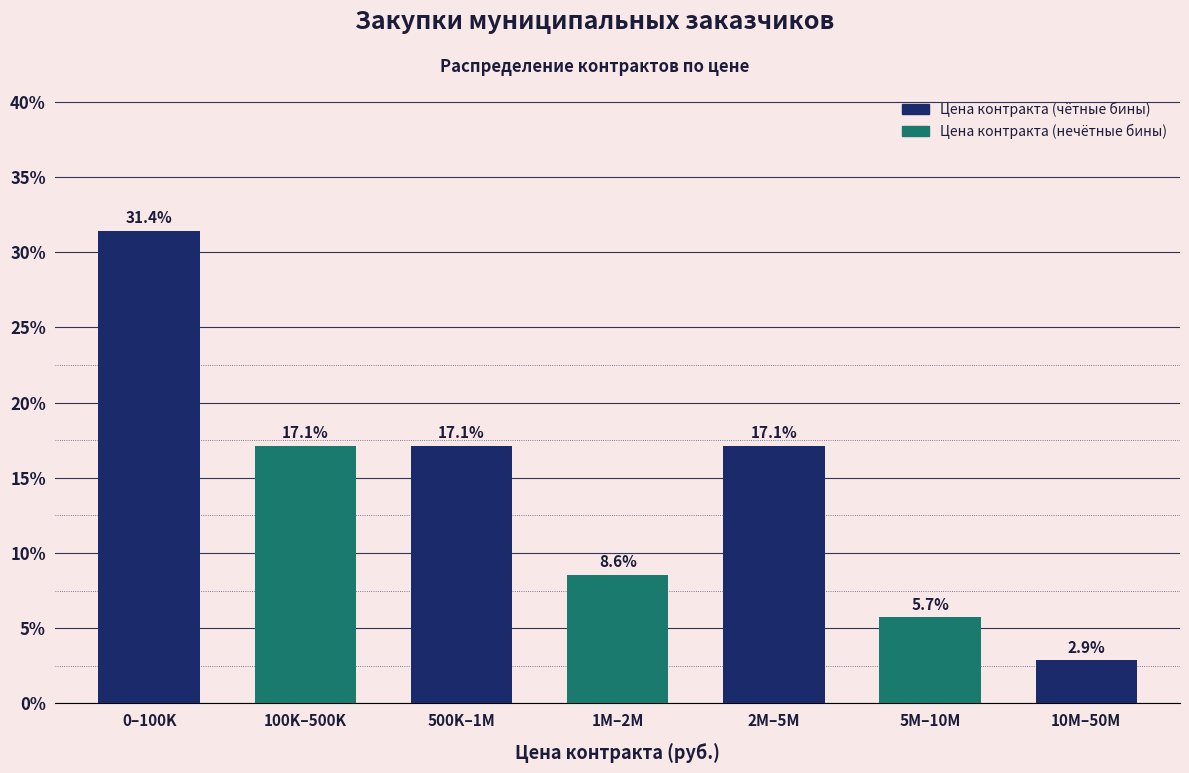

Reading left to right, extract all data points from this chart.

0–100K=31.4	100K–500K=17.1	500K–1M=17.1	1M–2M=8.6	2M–5M=17.1	5M–10M=5.7	10M–50M=2.9